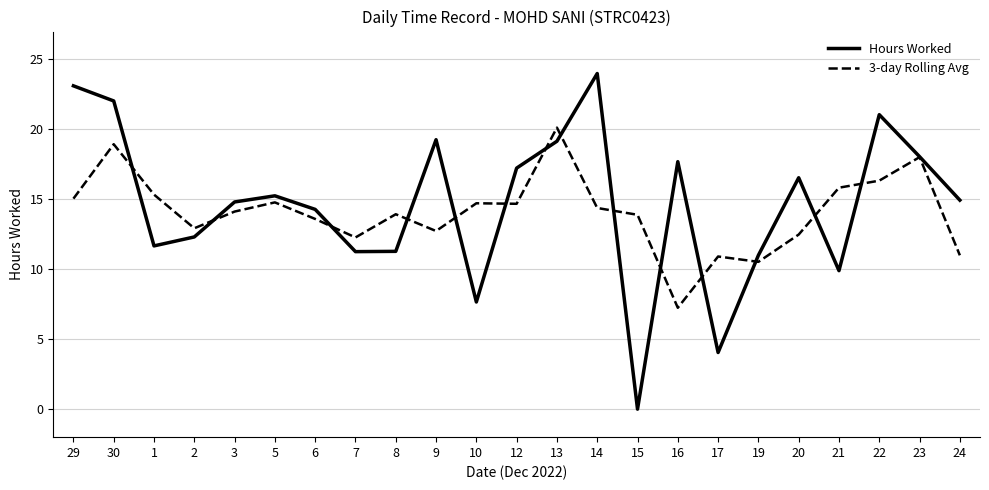

What is the spread (max minus min) of values at 2?

0.6